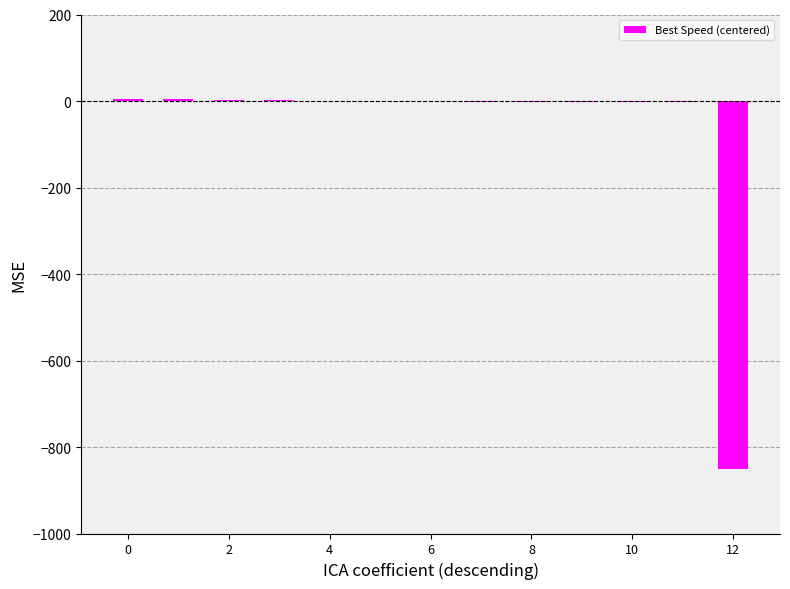

What is the sum of all values?

-850.0